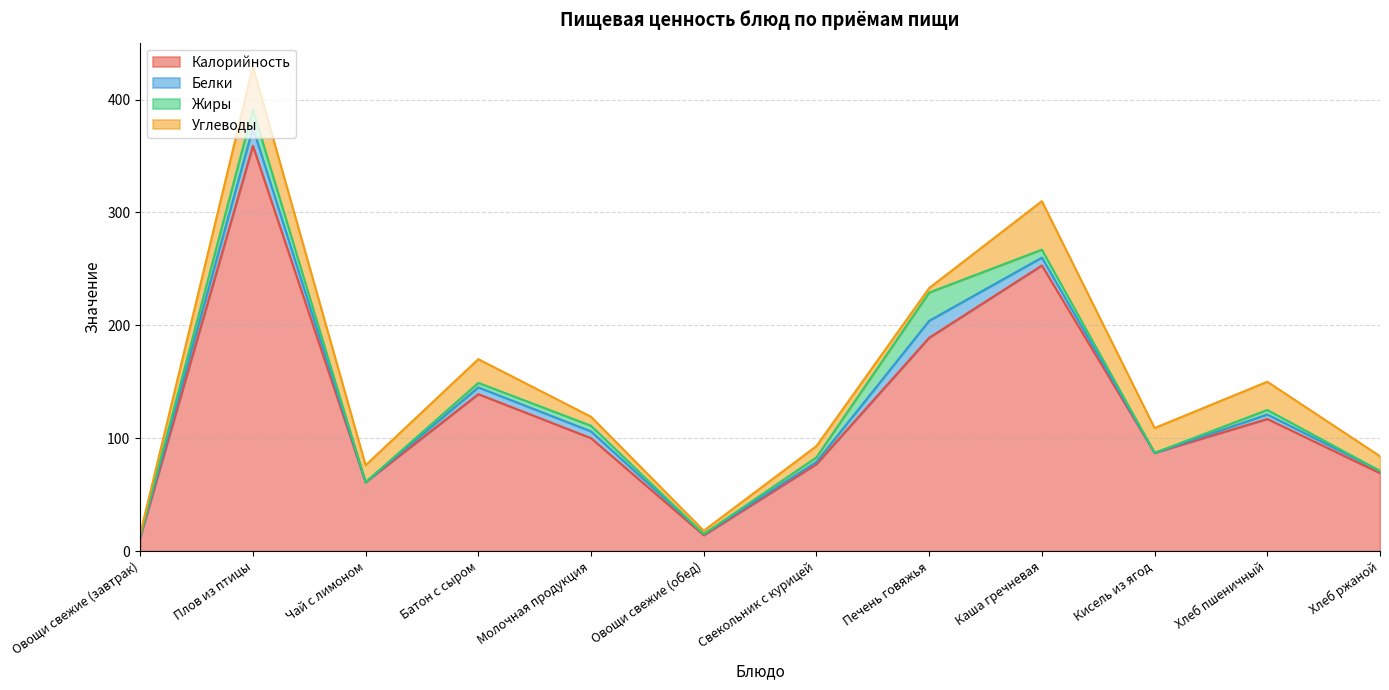

Is it true that Жиры equals 7 at Каша гречневая?

True